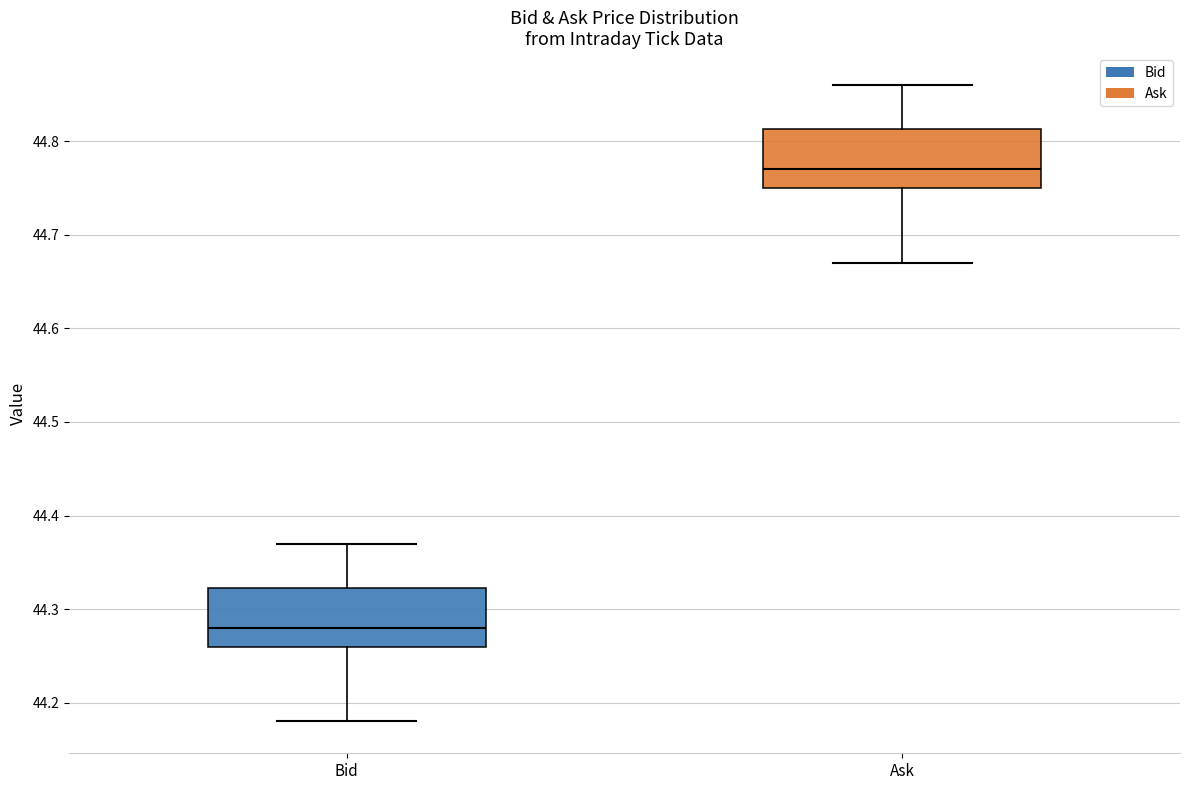

Which box's median line is the highest?

Ask